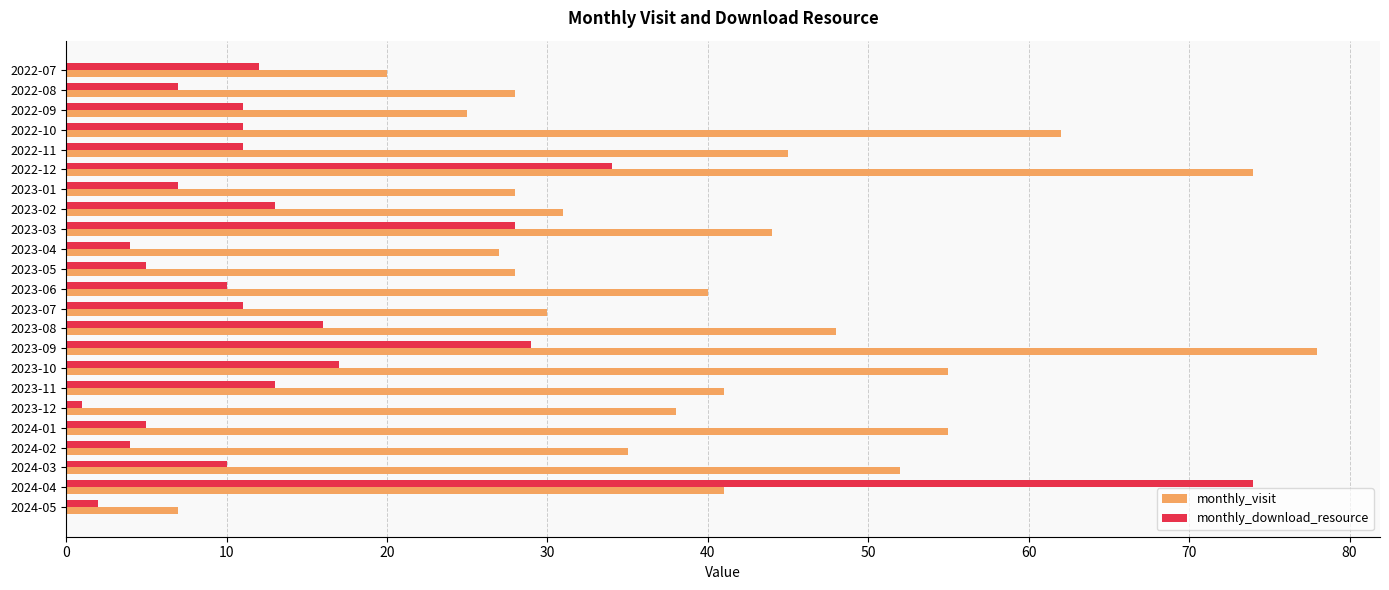

Between 2024-01 and 2024-02, which series saw the biggest shift?

monthly_visit